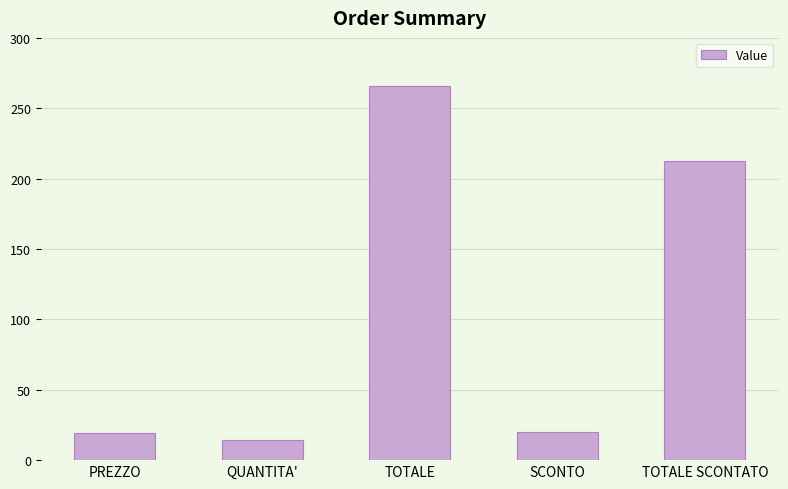

What is the ratio of the value at TOTALE SCONTATO to the value at PREZZO?

11.2